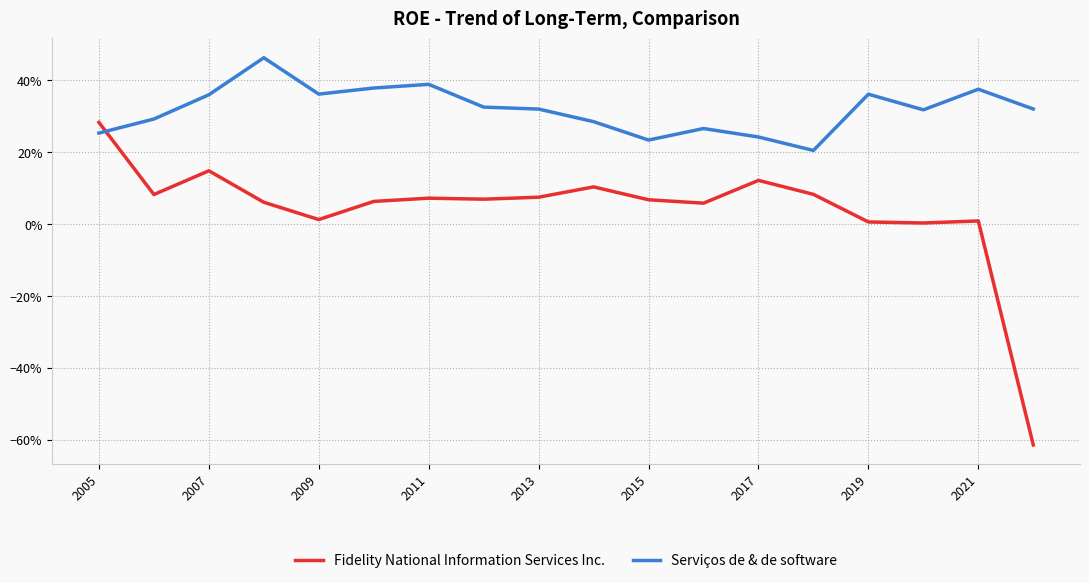

What are all the series names shown in the legend?

Fidelity National Information Services Inc., Serviços de & de software